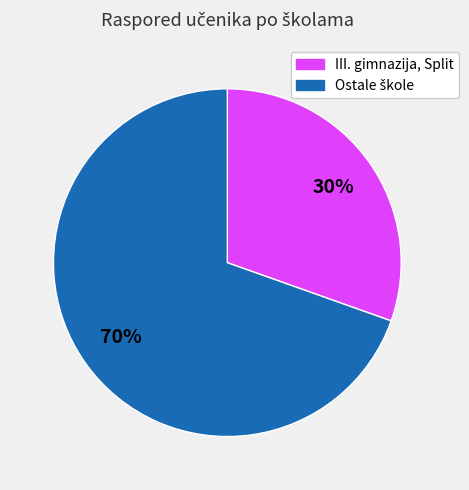

To the nearest percent, what is the average slice percentage?

50%